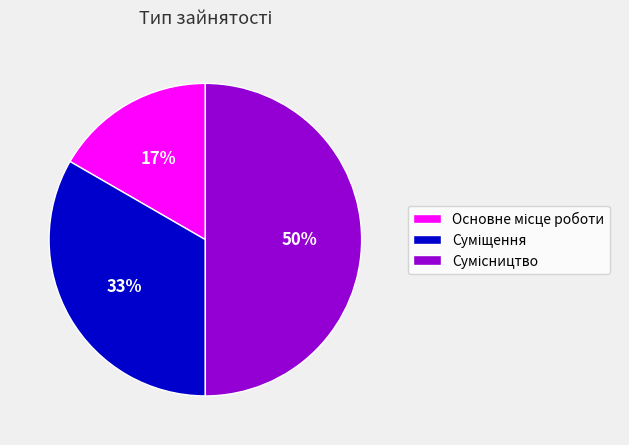

To the nearest percent, what is the difference between the largest and smallest slice percentages?

33%